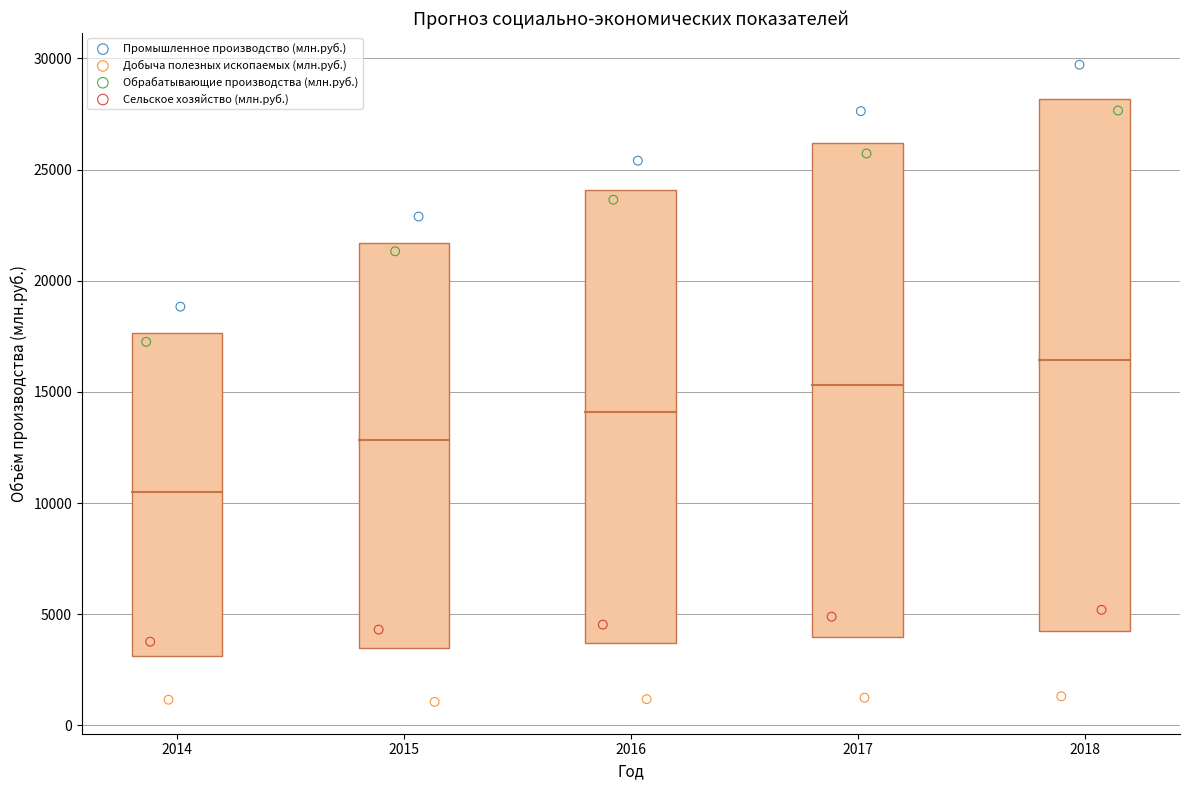

Which series reaches the minimum Y coordinate?

Добыча полезных ископаемых (млн.руб.)